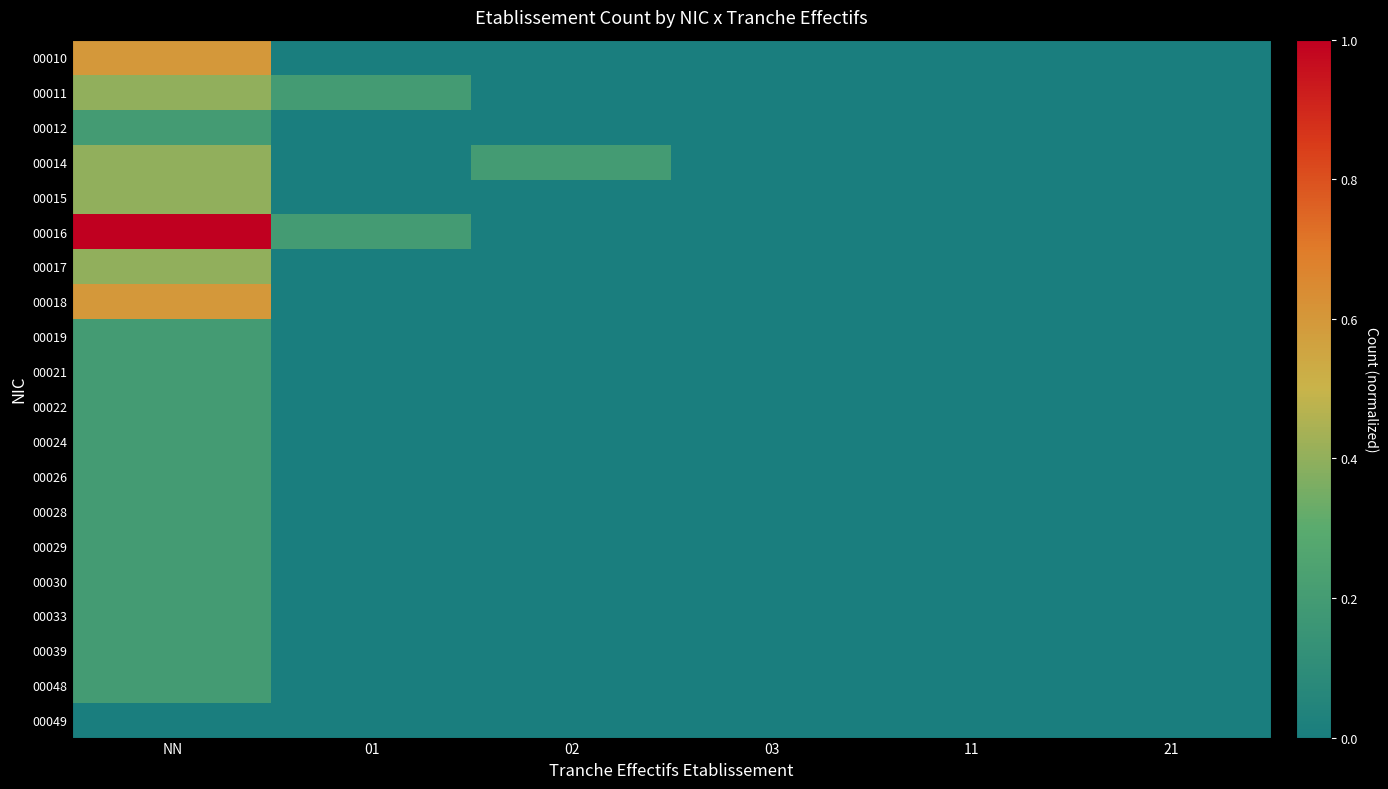

Which has a higher value, 02 or 11?

02